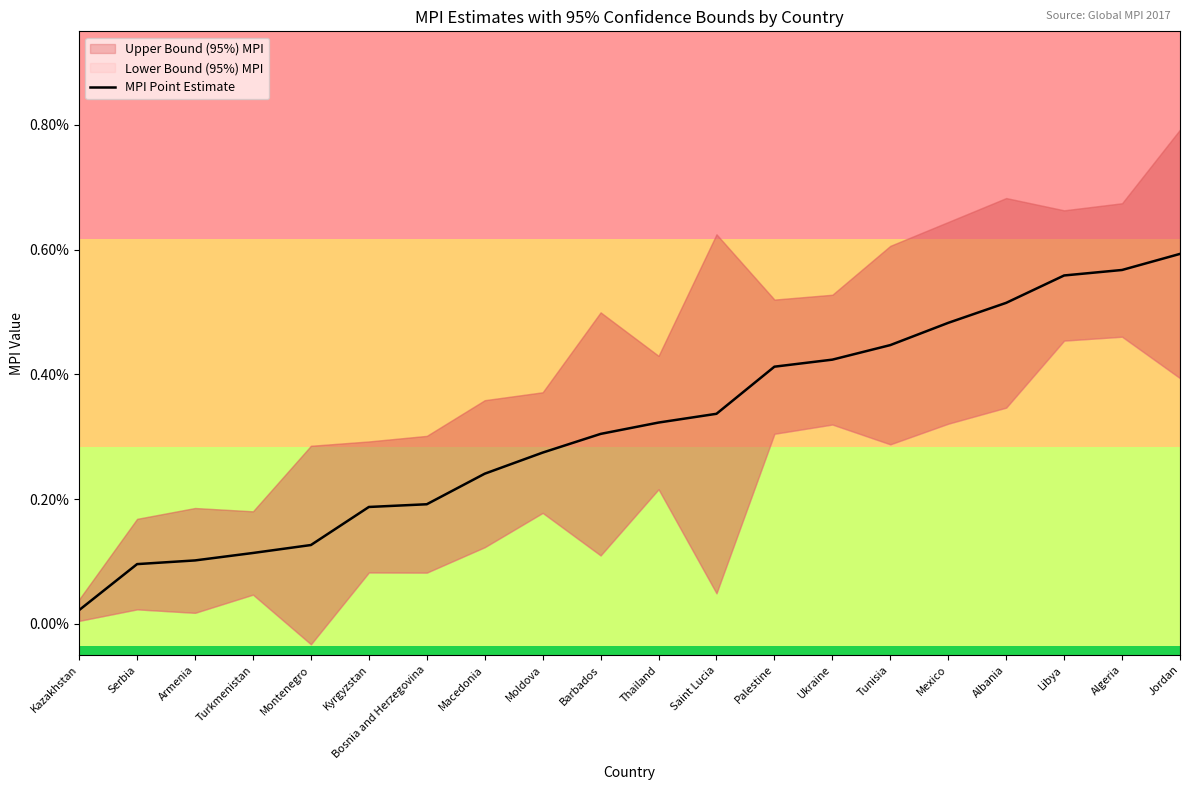

List the labels in order of value, largest first.

Jordan, Algeria, Libya, Albania, Mexico, Tunisia, Ukraine, Palestine, Saint Lucia, Thailand, Barbados, Moldova, Macedonia, Bosnia and Herzegovina, Kyrgyzstan, Montenegro, Turkmenistan, Armenia, Serbia, Kazakhstan